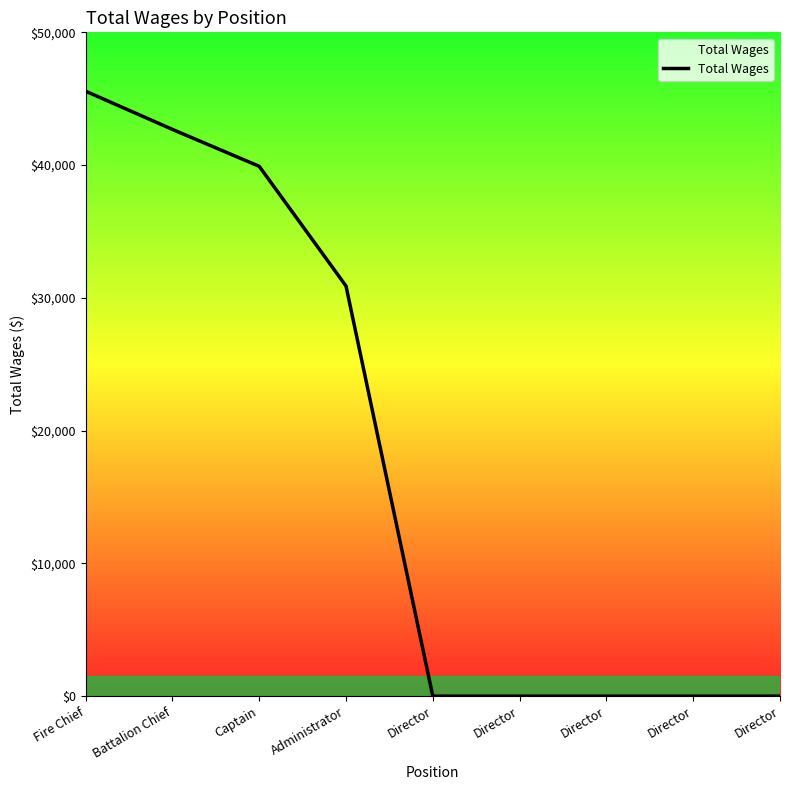

Does the chart have visible grid lines?

No